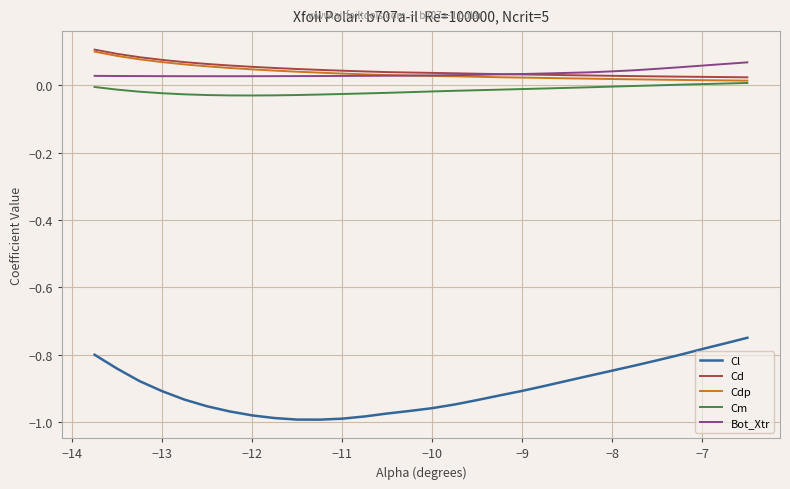

True or false: Cl and Cd intersect in this chart.

False